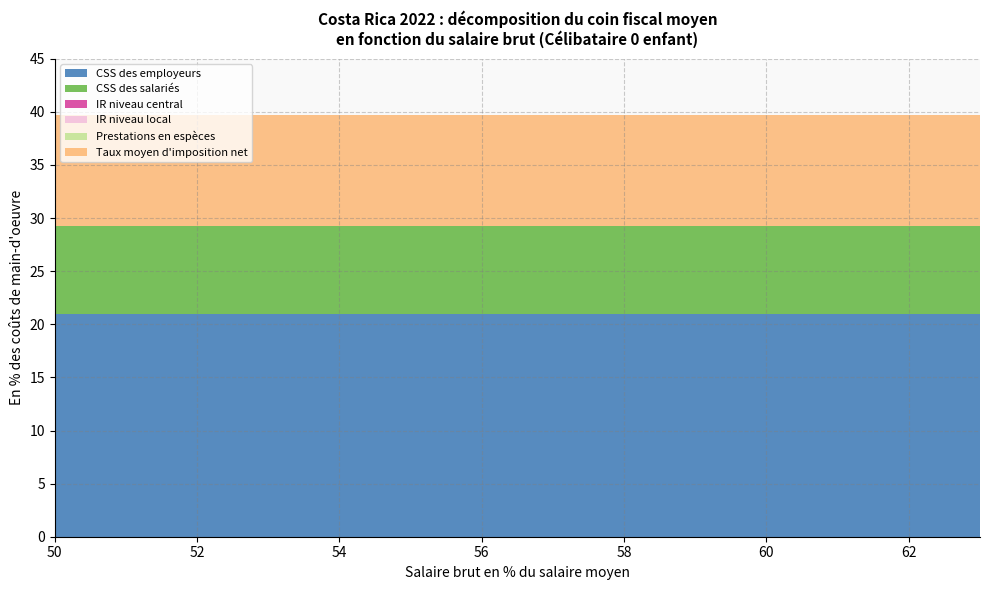

Reading left to right, extract all data points from this chart.

CSS des employeurs en % des coûts de main-d'oeuvre: 20.9	20.9	20.9	20.9	20.9	20.9	20.9	20.9	20.9	20.9	20.9	20.9	20.9	20.9
CSS des salariés en % des coûts de main-d'oeuvre: 8.3	8.3	8.3	8.3	8.3	8.3	8.3	8.3	8.3	8.3	8.3	8.3	8.3	8.3
Impôt sur le revenu moyen au niveau central: 0.0	0.0	0.0	0.0	0.0	0.0	0.0	0.0	0.0	0.0	0.0	0.0	0.0	0.0
Impôt sur le revenu moyen au niveau local: 0.0	0.0	0.0	0.0	0.0	0.0	0.0	0.0	0.0	0.0	0.0	0.0	0.0	0.0
Prestations en espèces en % des coûts de main-d'oeuvre: 0.0	0.0	0.0	0.0	0.0	0.0	0.0	0.0	0.0	0.0	0.0	0.0	0.0	0.0
Taux moyen d'imposition net en % du salaire brut: 10.5	10.5	10.5	10.5	10.5	10.5	10.5	10.5	10.5	10.5	10.5	10.5	10.5	10.5